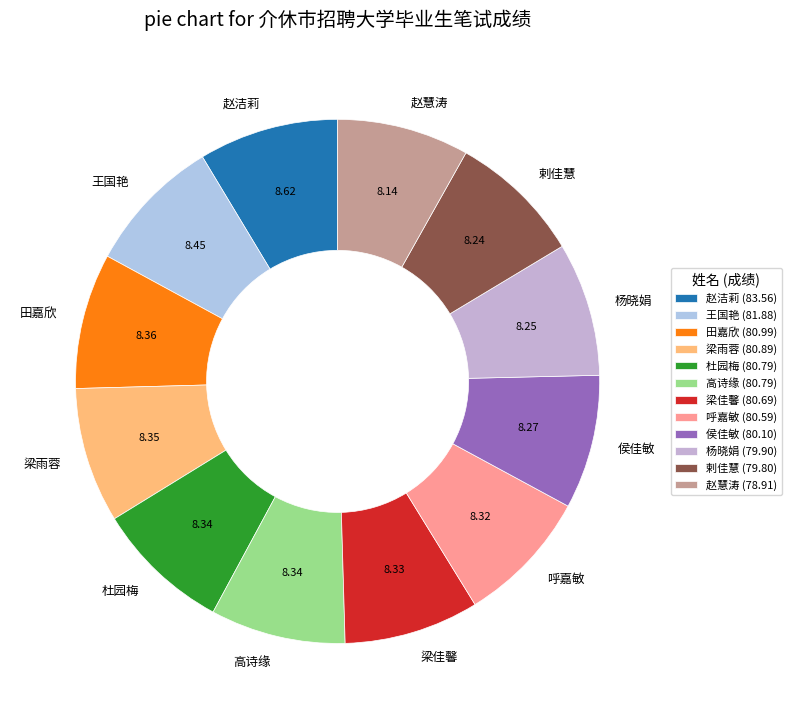

Approximately how many times larger is the value at 赵洁莉 compared to 侯佳敏?

1.0